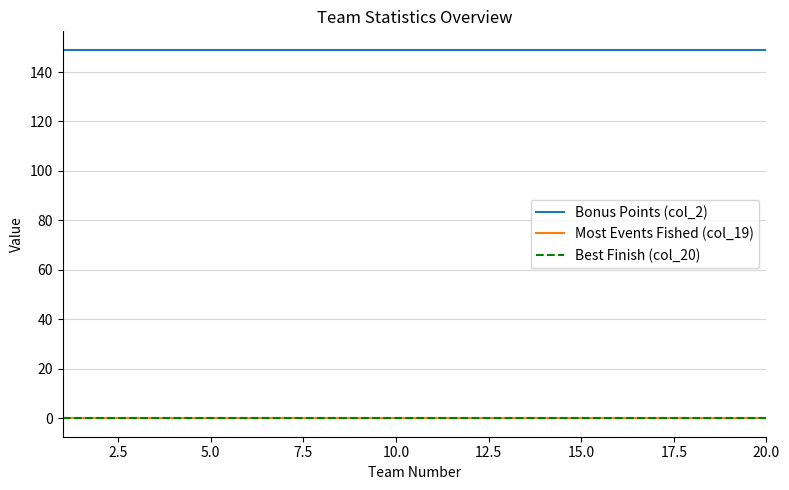

Does the chart have visible grid lines?

Yes